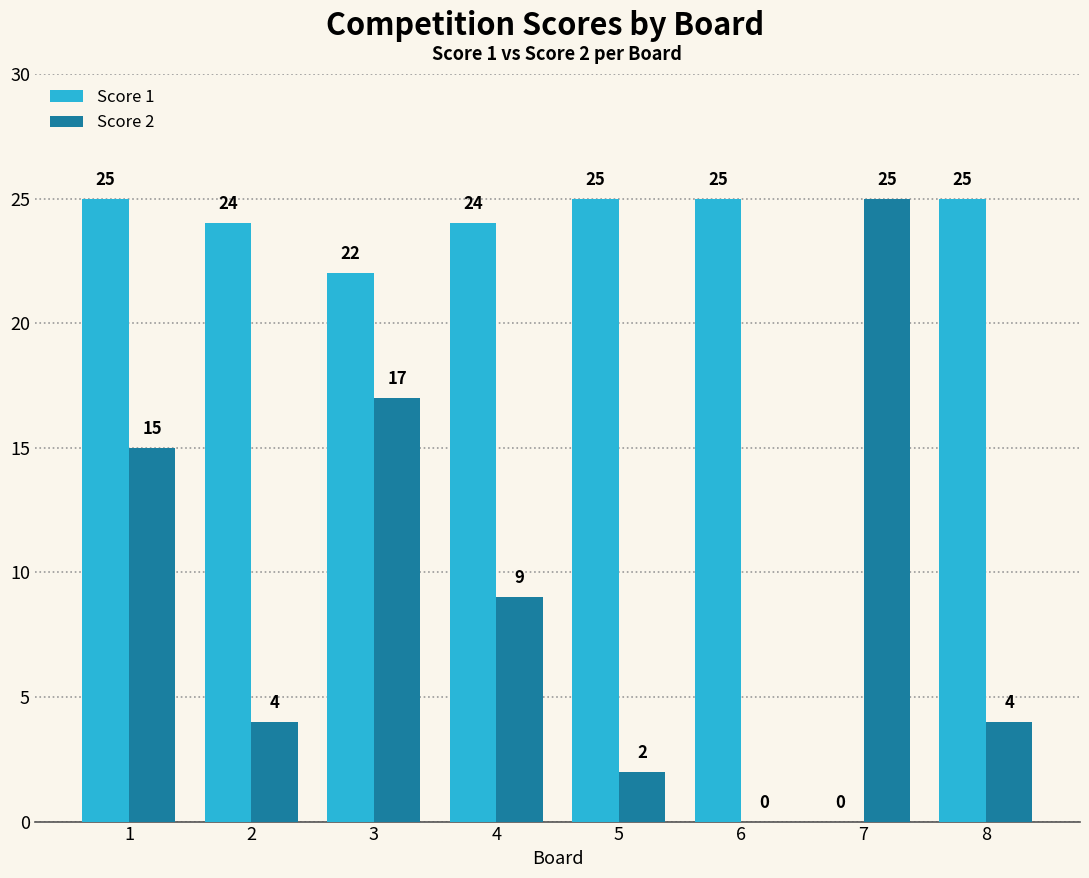

Where is Score 1 nearest to the value 12?

3